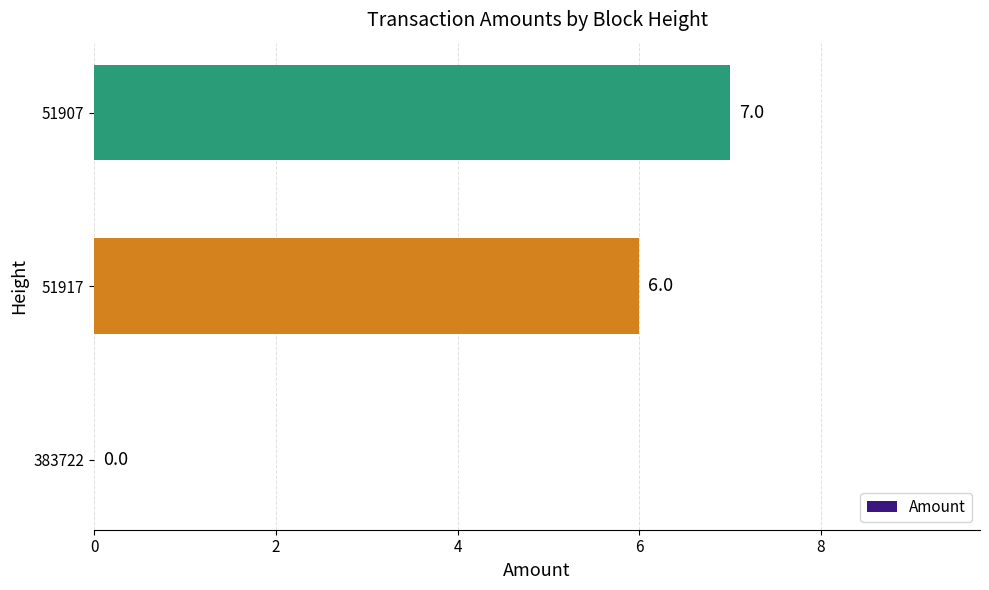

What is the ratio of the value at 51907 to the value at 51917?

1.2